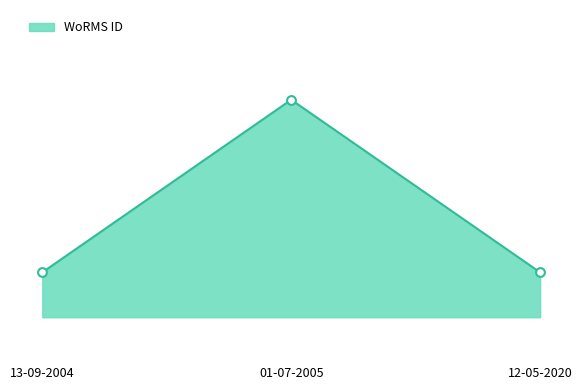

Approximately how many times larger is the value at 13-09-2004 compared to 12-05-2020?

1.0